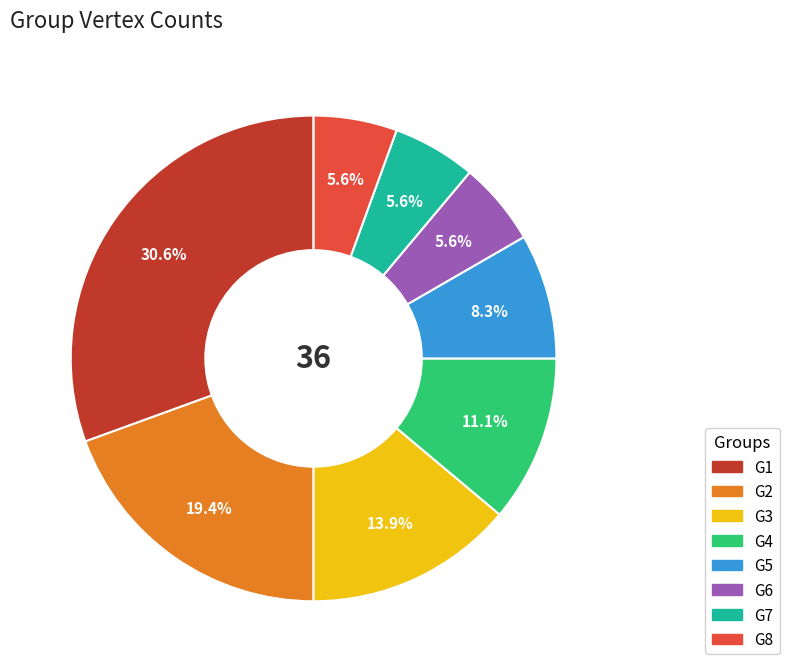

To the nearest percent, what is the difference between the G5 and G8 slice percentages?

3%